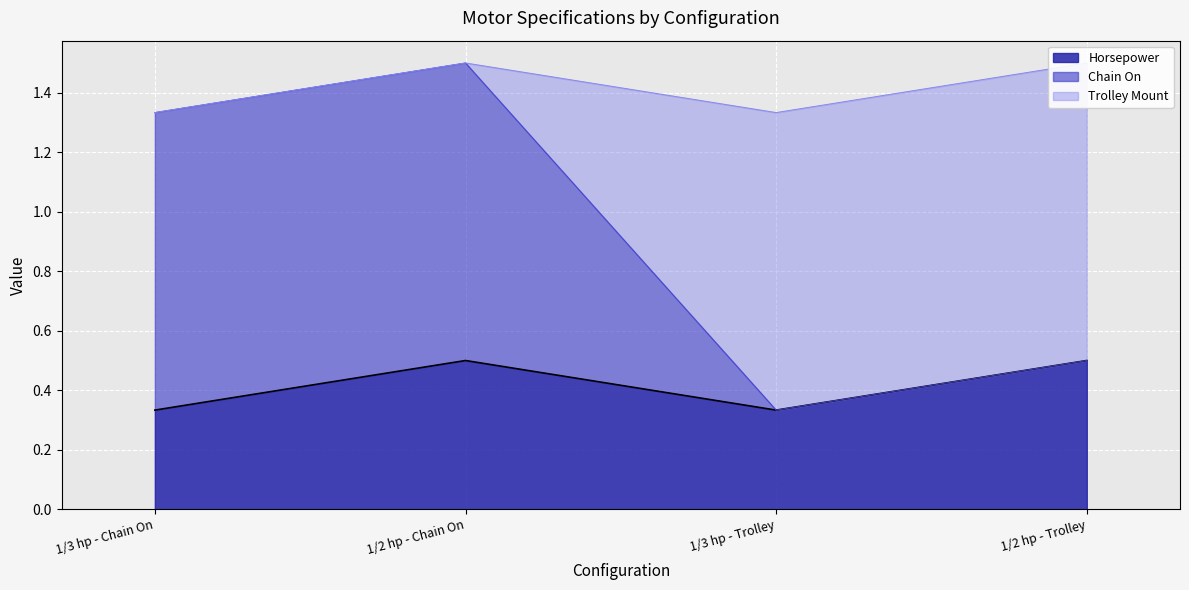

What is the value of the Chain On point at the 2nd from the left?

1.5